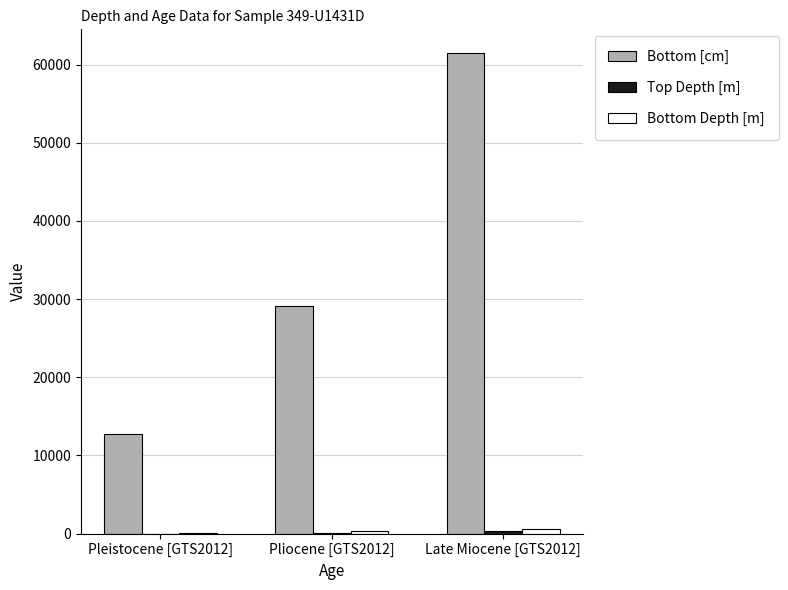

Which series has the largest range (max minus min)?

Bottom [cm]